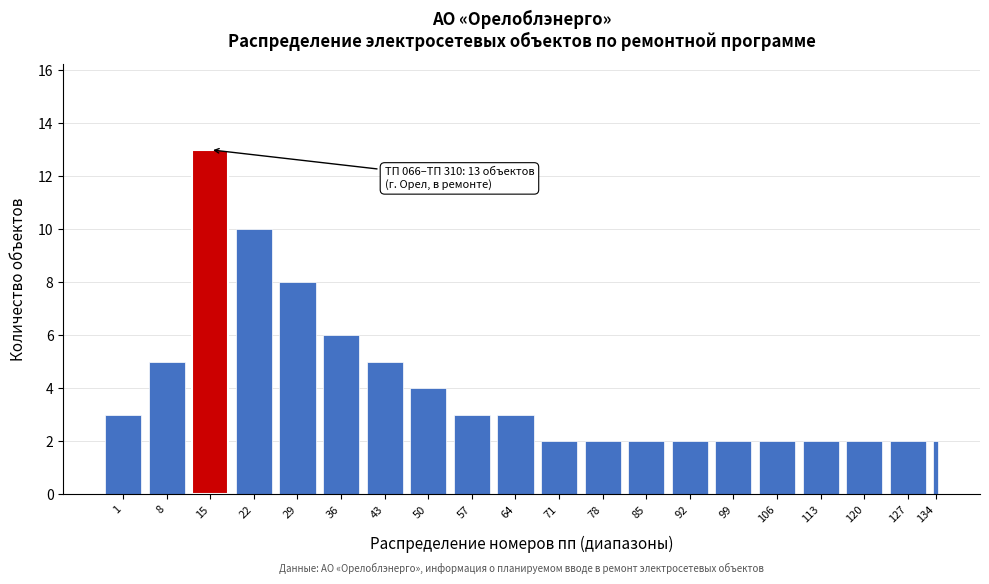

Reading left to right, extract all data points from this chart.

1=3	8=5	15=13	22=10	29=8	36=6	43=5	50=4	57=3	64=3	71=2	78=2	85=2	92=2	99=2	106=2	113=2	120=2	127=2	134=2